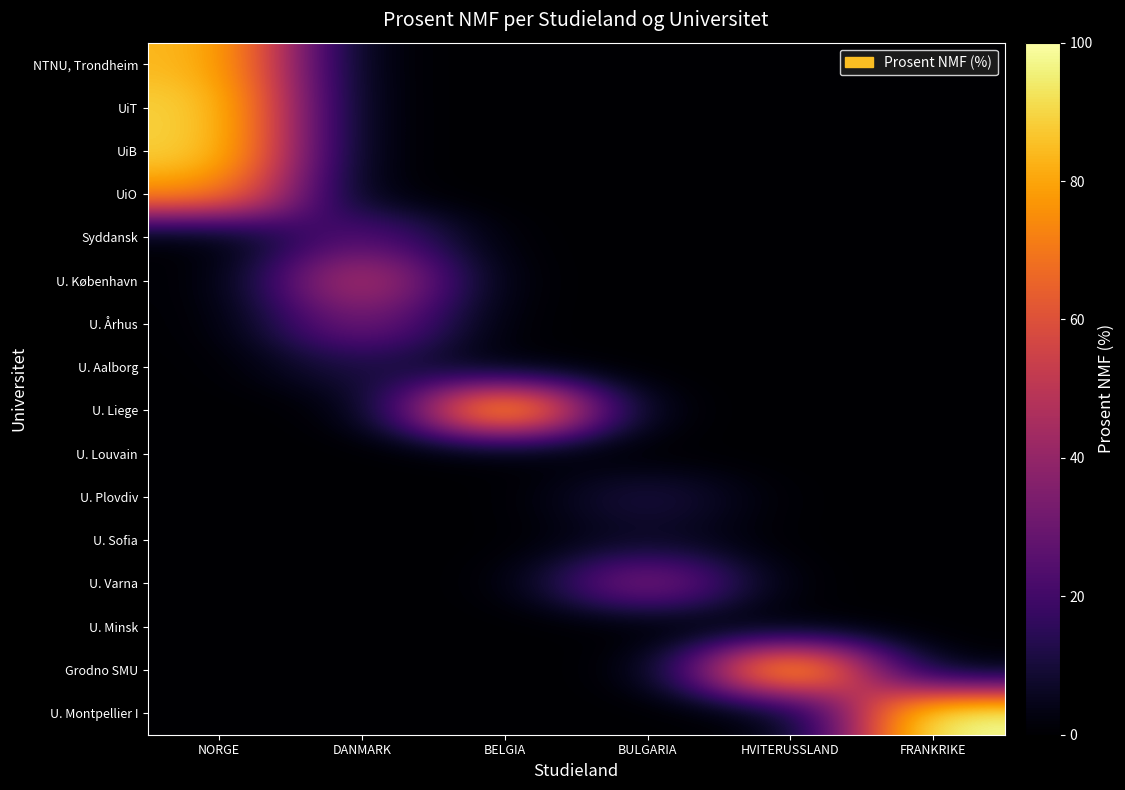

What is the total value across all series at BULGARIA?

58.8